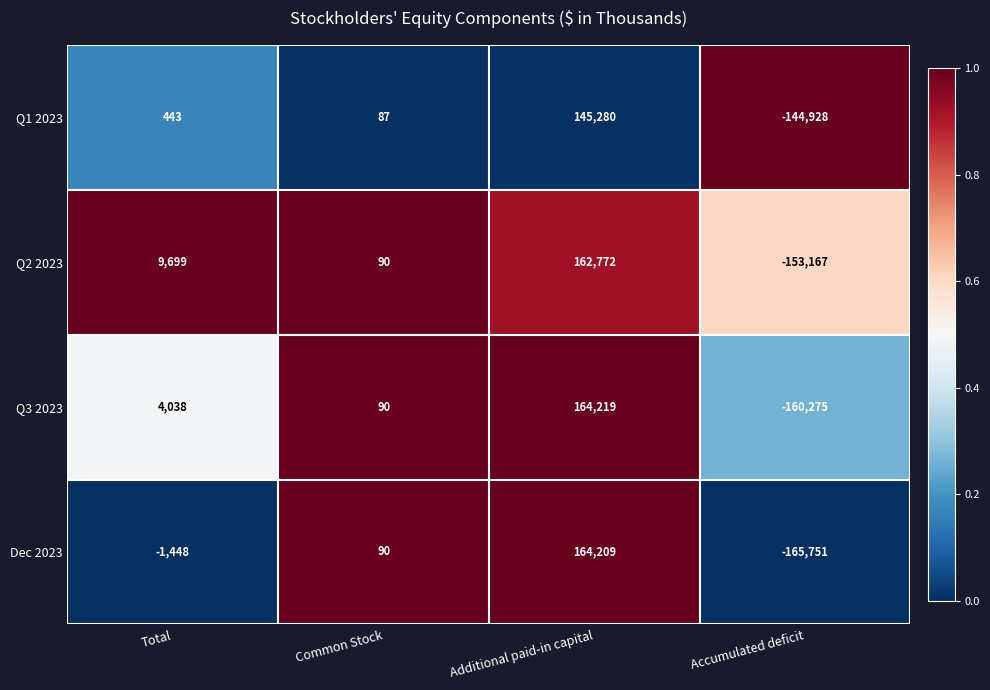

What is the maximum value shown in the chart?

164219